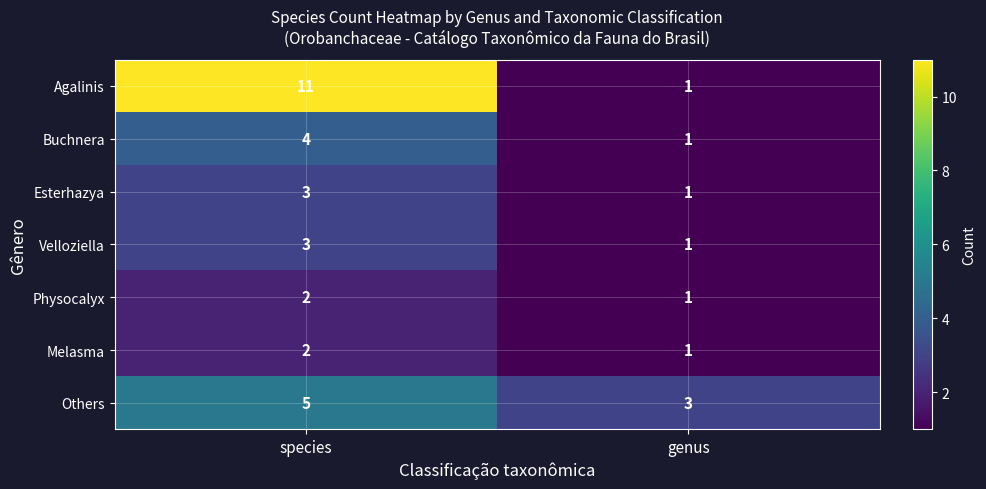

At which category is the sum across all series the highest?

species